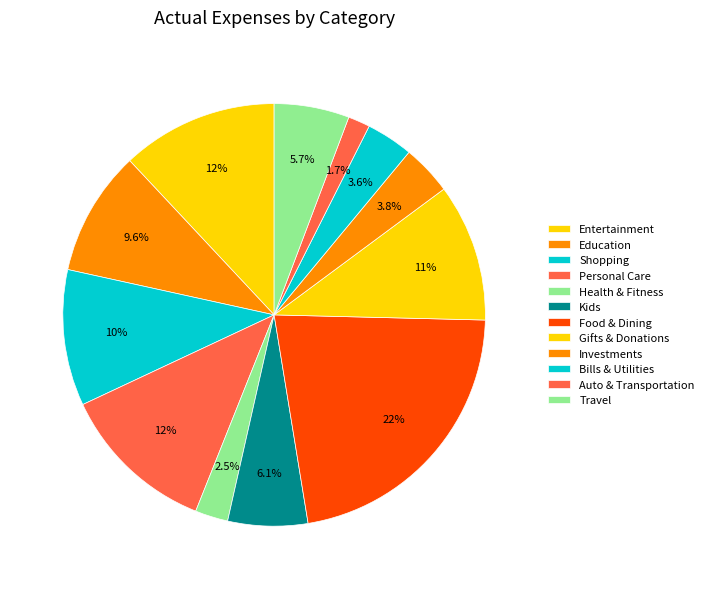

Does any single category account for the majority?

No